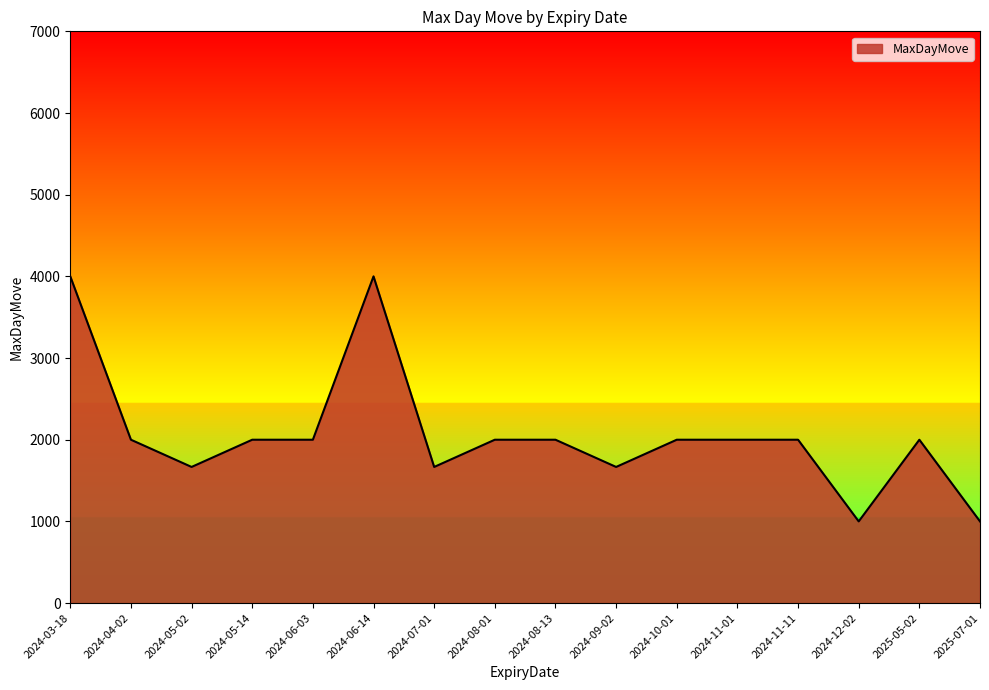

What is the smallest value displayed?

1000.0